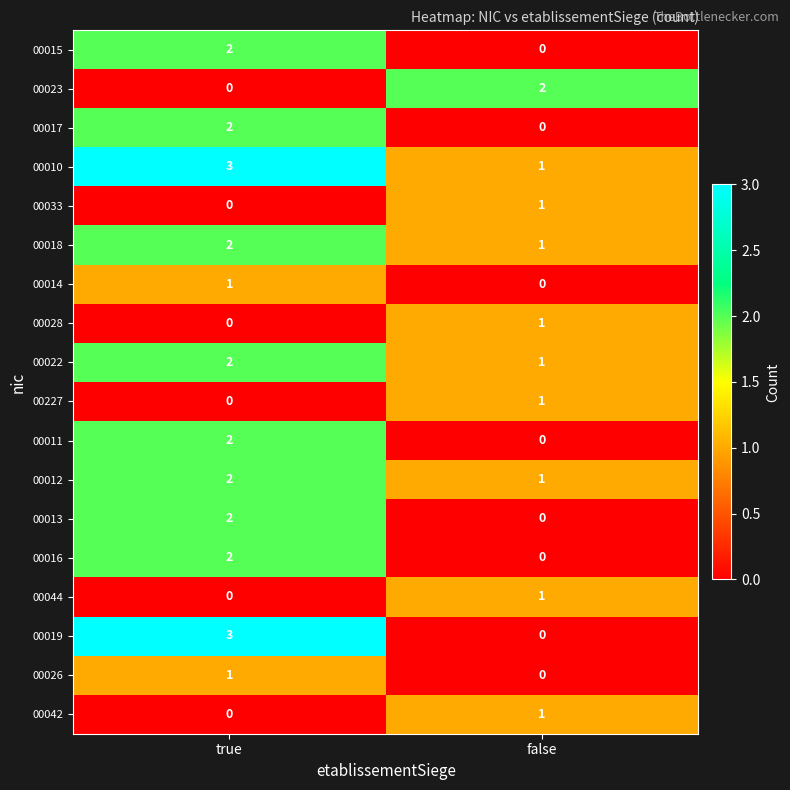

At which category does the chart reach its peak across all series?

true